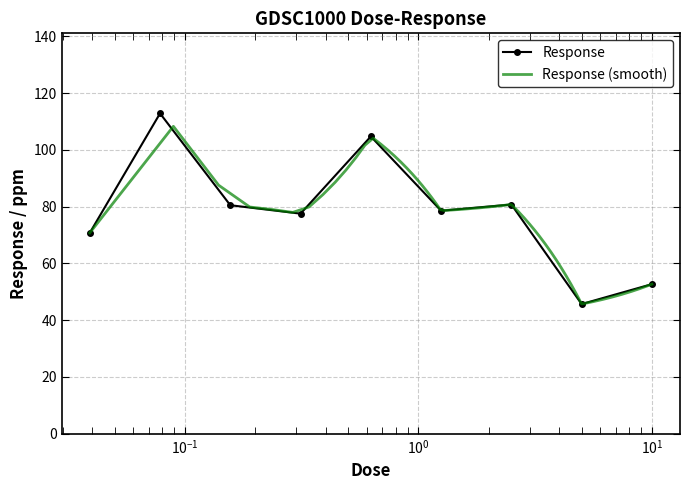

What is the value of the 6th point from the left?

78.5